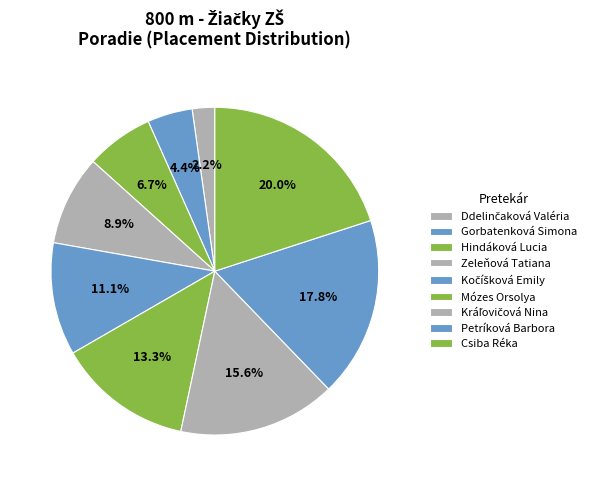

What percentage is the Petríková Barbora slice, to the nearest percent?

18%